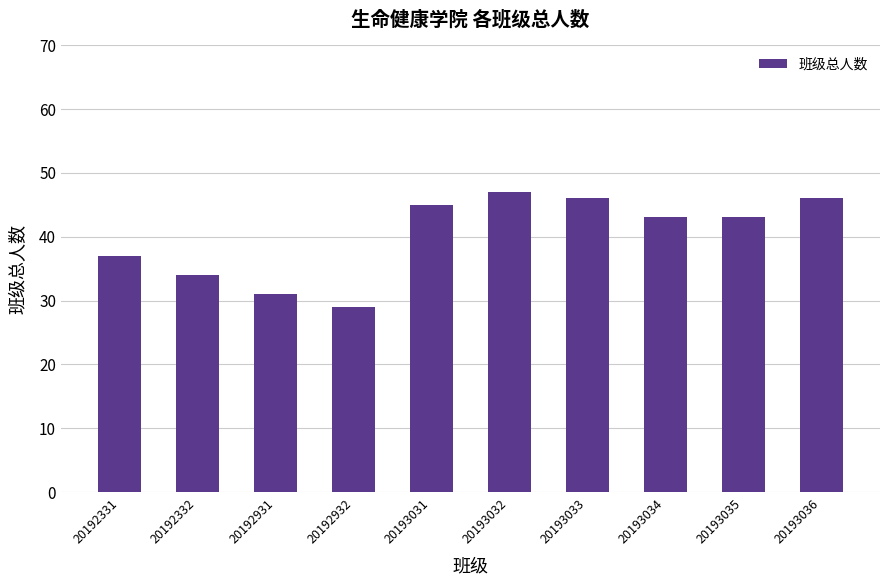

What is the sum of the values at 20193032 and 20192931?

78